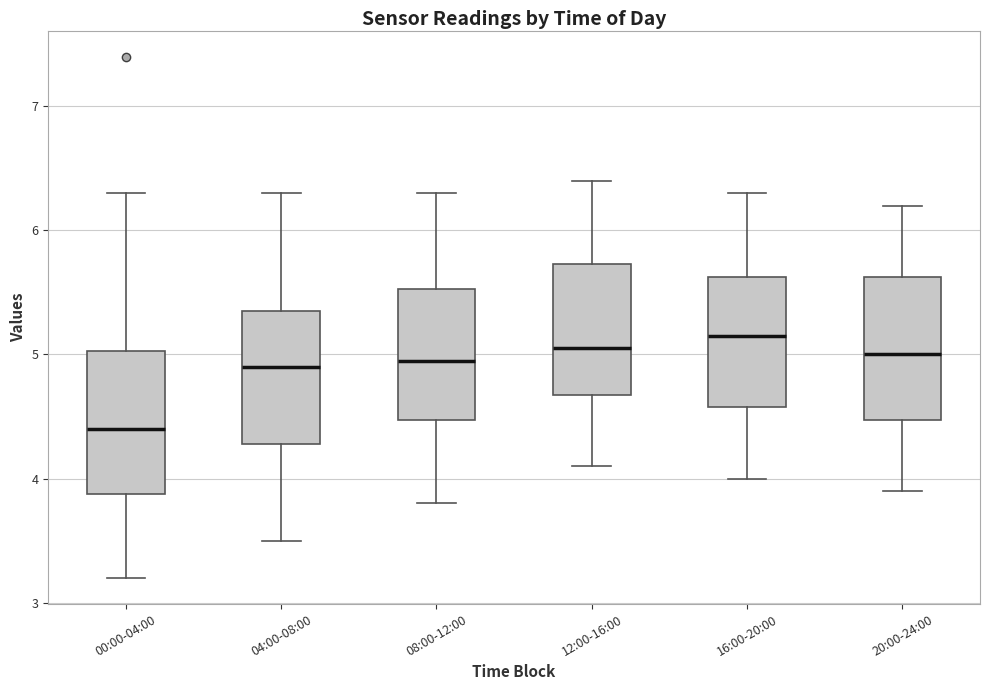

Where does the lower whisker of the box for 16:00-20:00 end on the y-axis? The values are not printed on the chart, so give them approximately, as read against the axis.

4.0